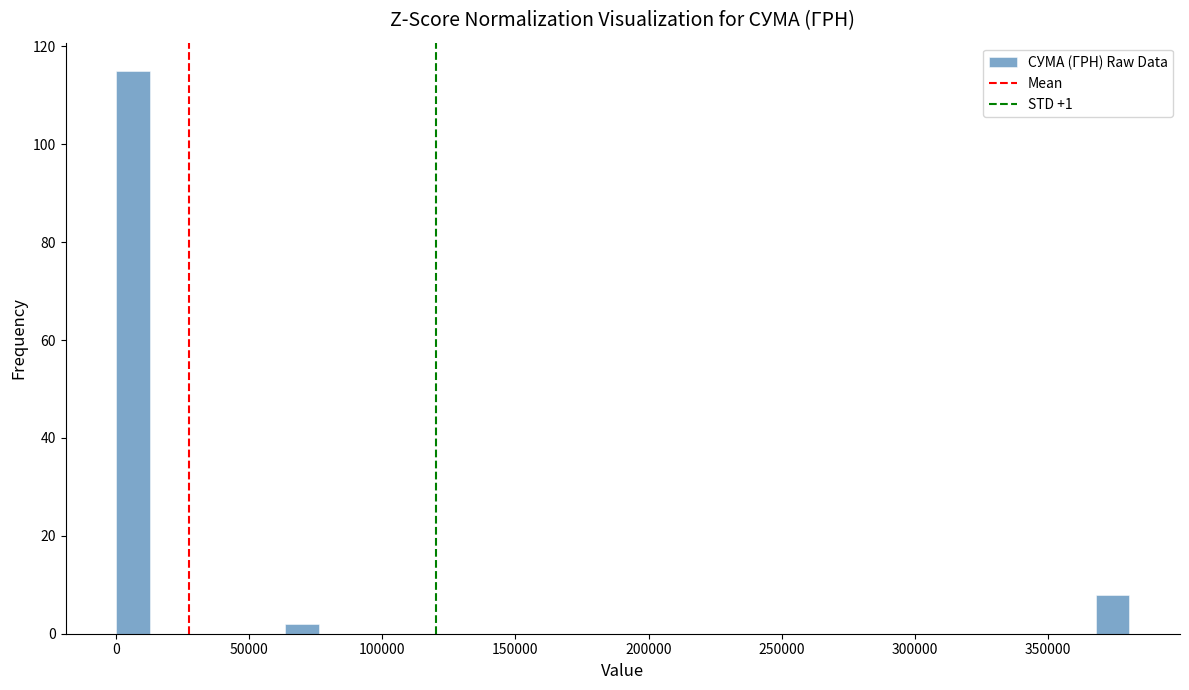

Around what value on the x-axis is the tallest bar? Give the approximate position of its centre, as read against the axis.

5000